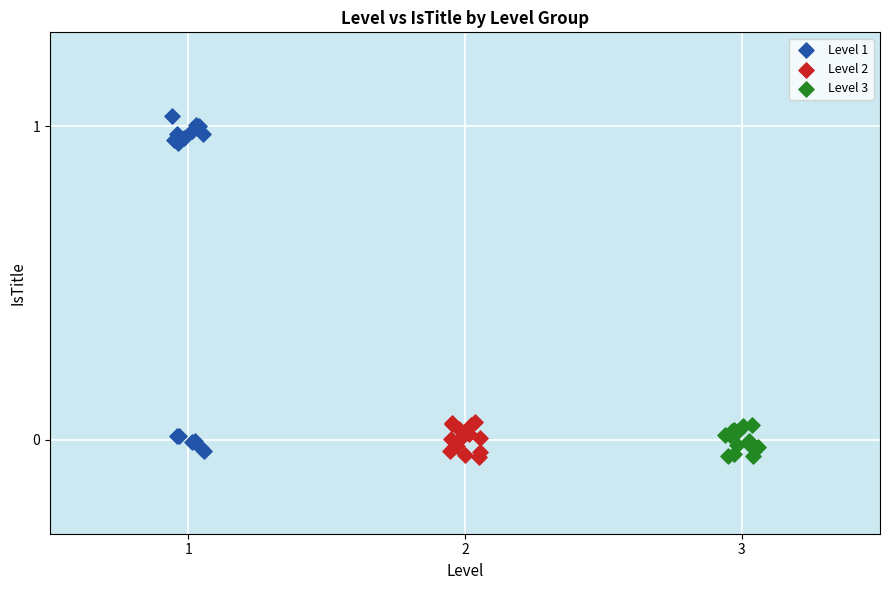

Which series has the largest Y range (max minus min)?

Level 1